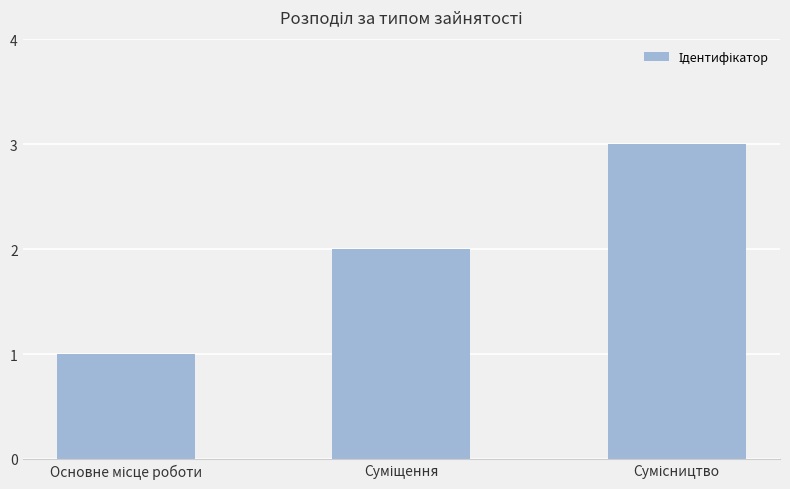

What is the smallest value displayed?

1